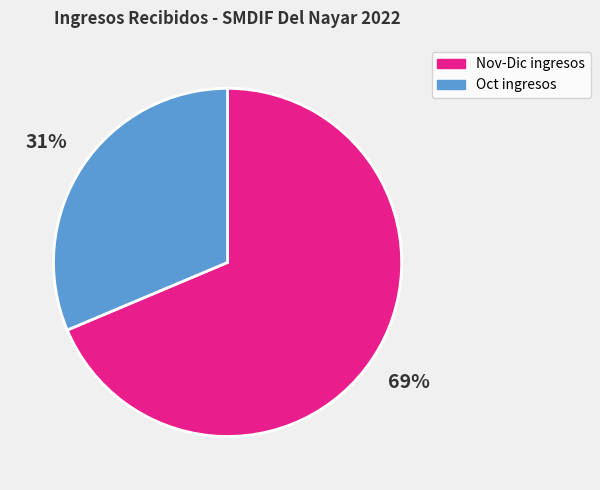

To the nearest percent, what is the average slice percentage?

50%